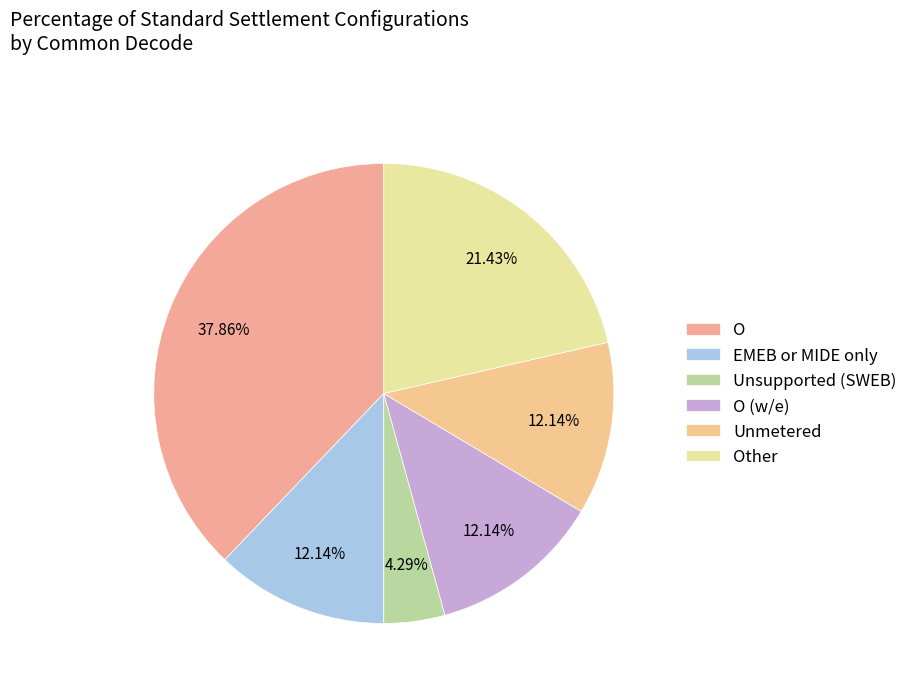

Count the number of slices in the pie.

6